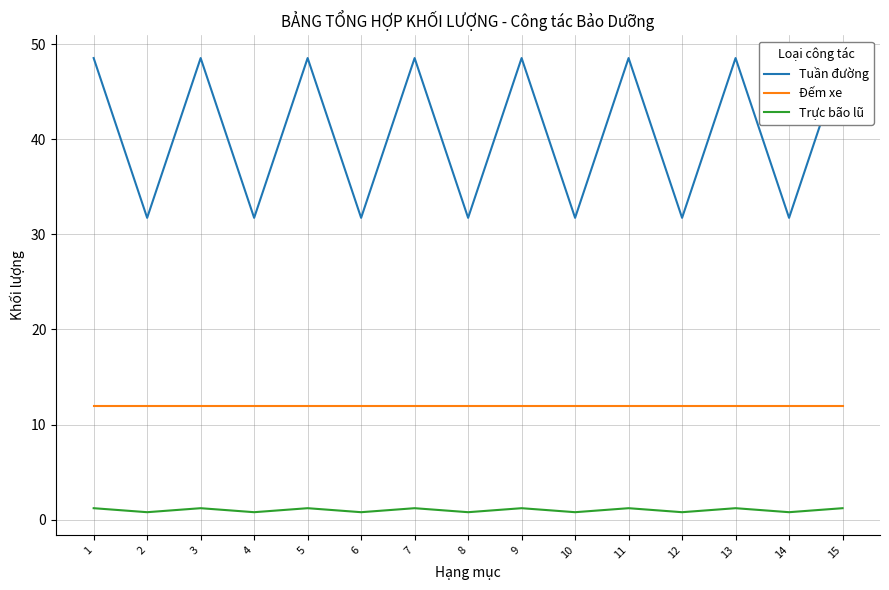

How many lines are shown in the chart?

3